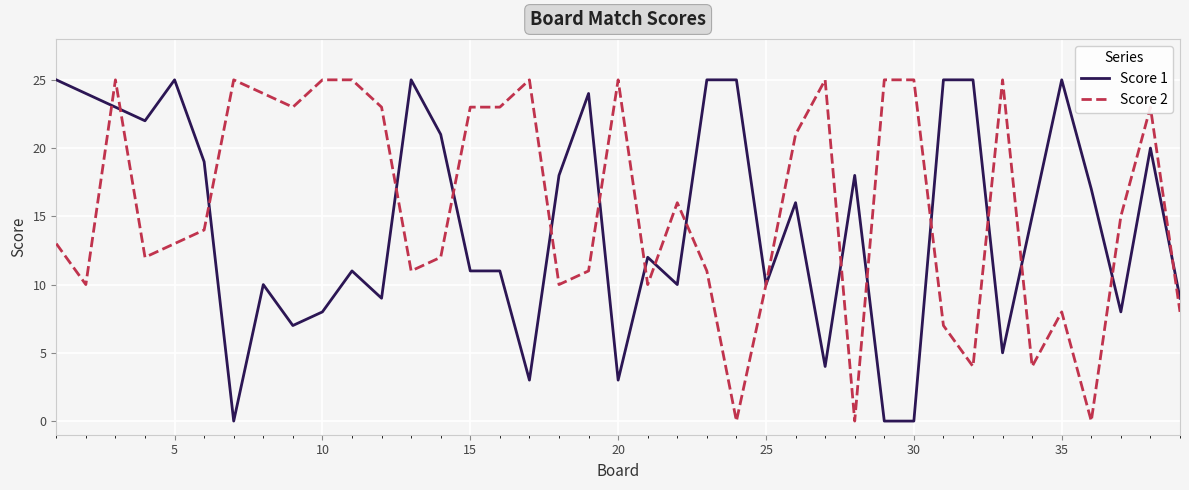

Reading left to right, what are all the values shown in this chart?

Score 1: 25	24	23	22	25	19	0	10	7	8	11	9	25	21	11	11	3	18	24	3	12	10	25	25	10	16	4	18	0	0	25	25	5	15	25	17	8	20	9
Score 2: 13	10	25	12	13	14	25	24	23	25	25	23	11	12	23	23	25	10	11	25	10	16	11	0	10	21	25	0	25	25	7	4	25	4	8	0	15	23	8